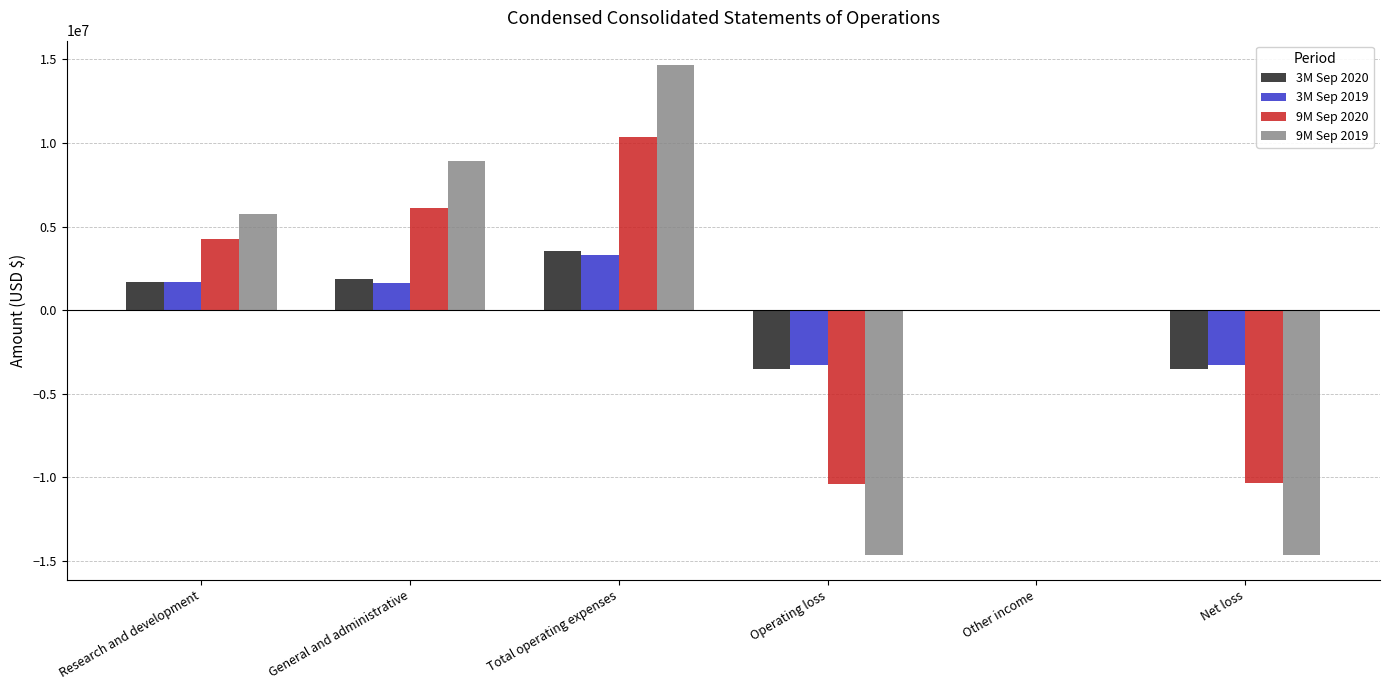

At which category is the sum across all series the highest?

Total operating expenses